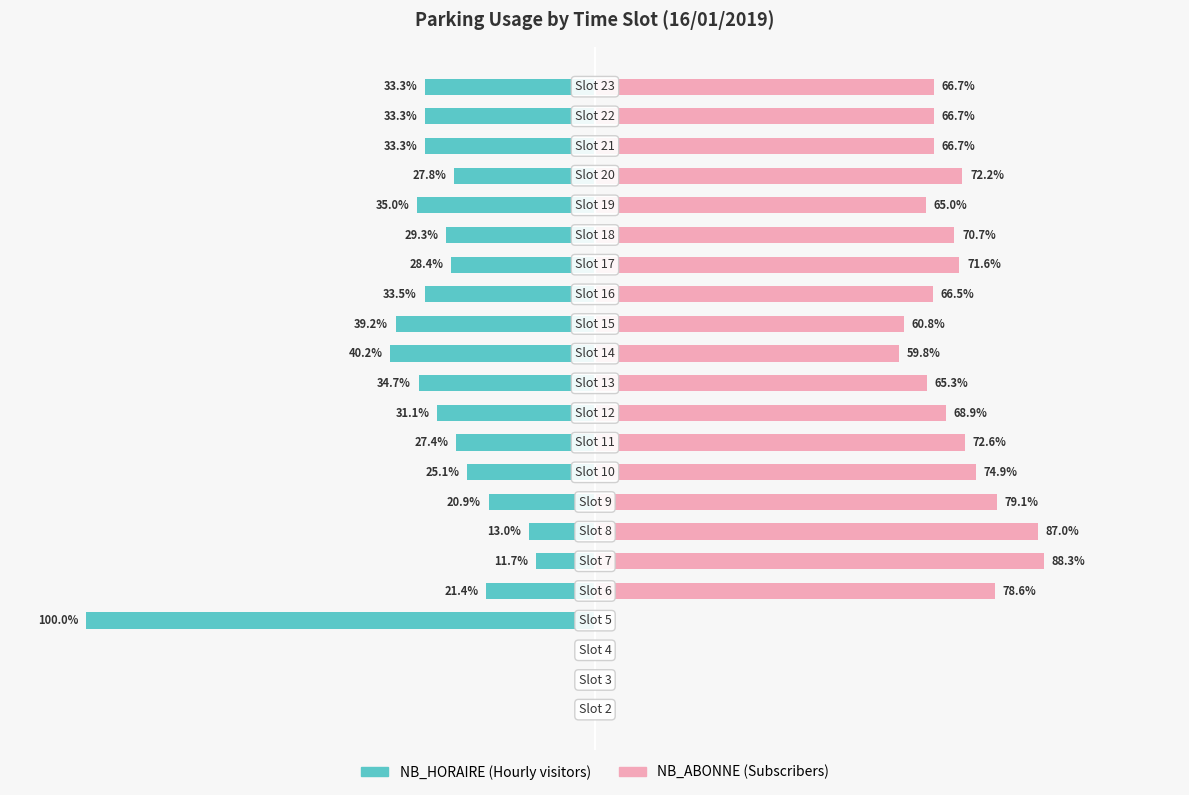

Which category has the lowest value in the NB_HORAIRE series?

3